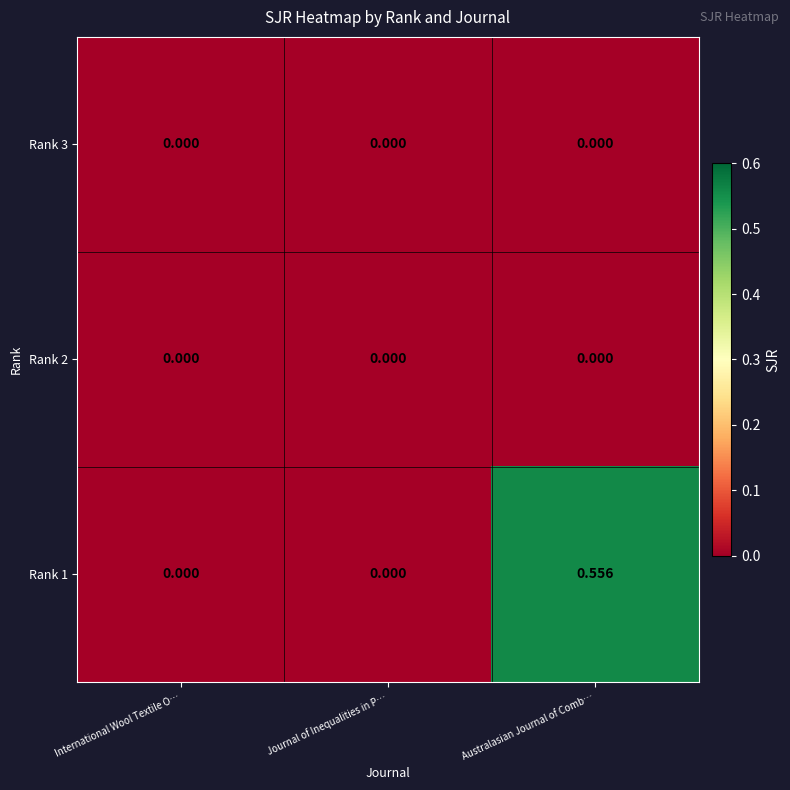

At which category is the sum across all series the highest?

Australasian Journal of Comb…